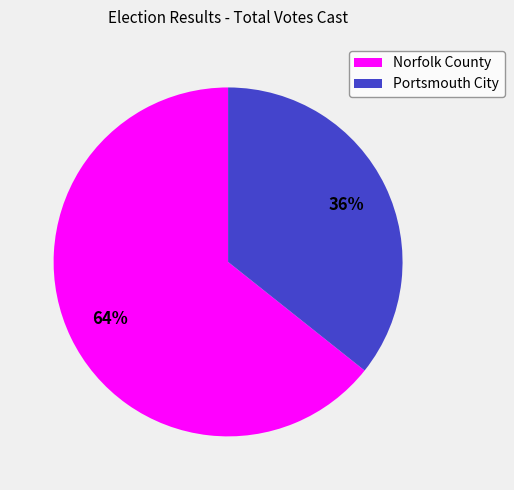

To the nearest percent, what percentage of the pie is Norfolk County?

64%